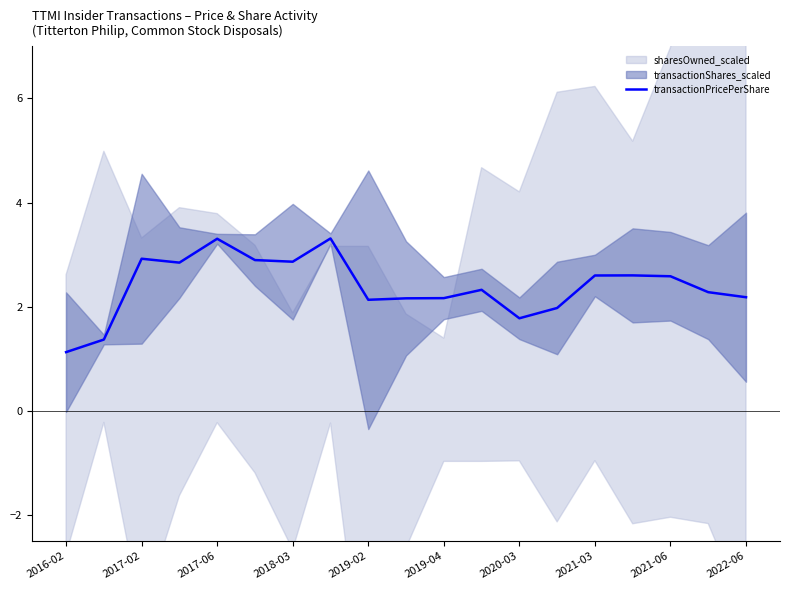

What is the maximum value for transactionPricePerShare?

3.3